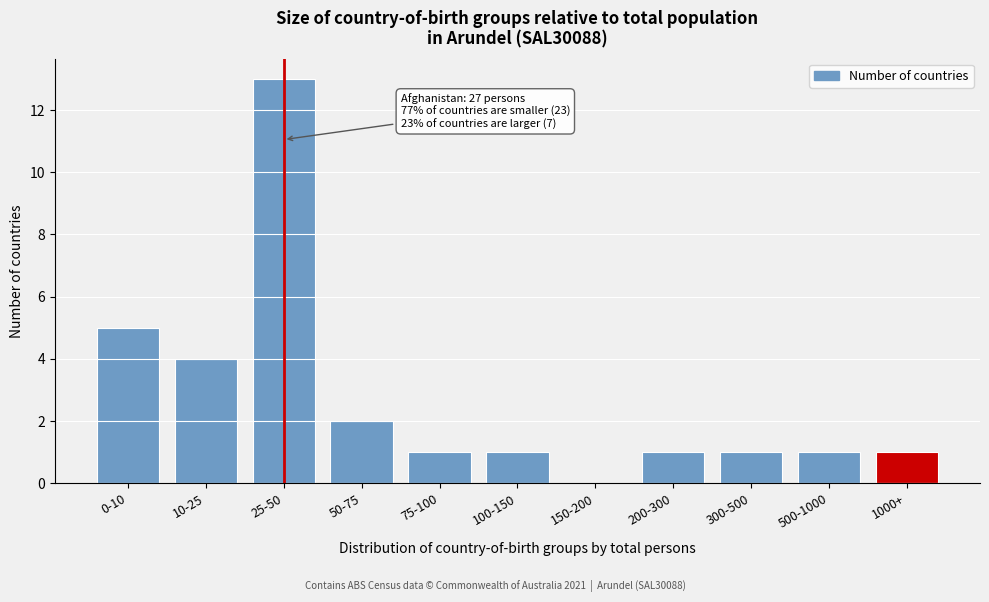

Reading left to right, list all the values displayed in this chart.

0-10=5	10-25=4	25-50=13	50-75=2	75-100=1	100-150=1	150-200=0	200-300=1	300-500=1	500-1000=1	1000+=1